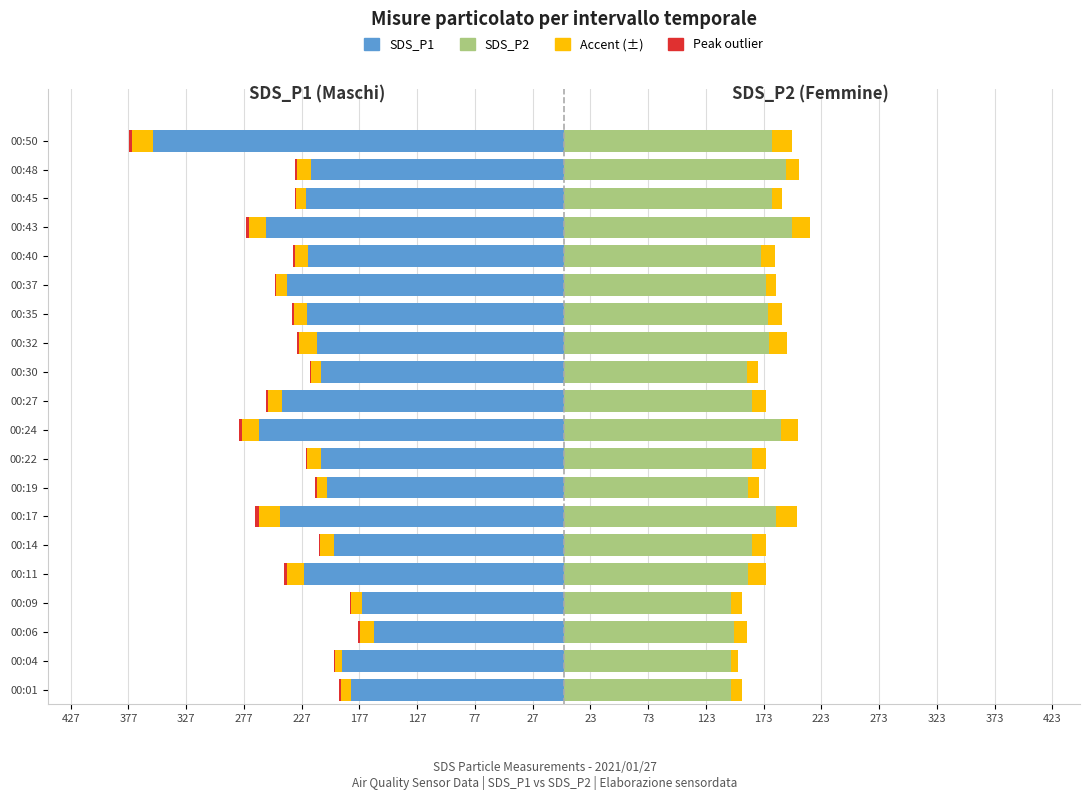

True or false: Accent Red has a value of -3.0 at 00:24.

False